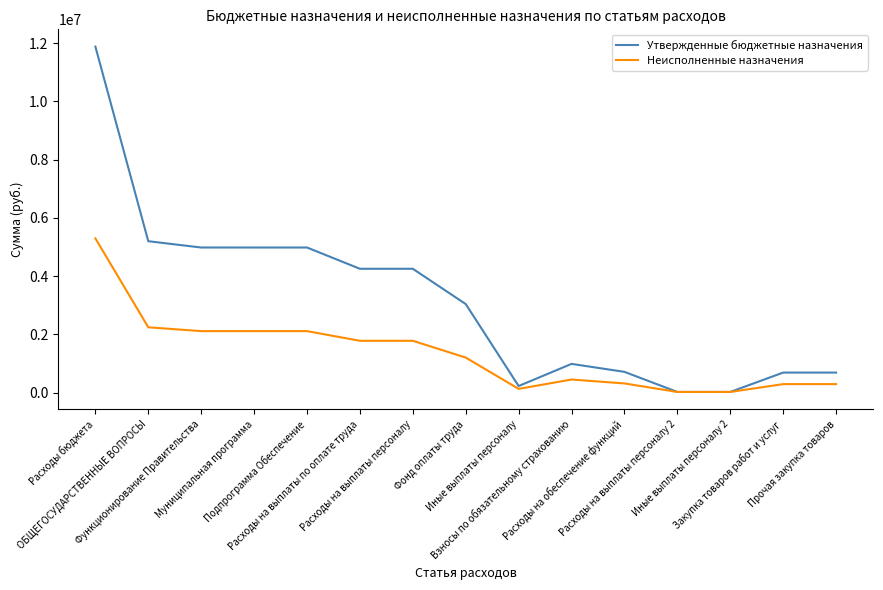

What is the greatest value displayed?

11881600.0